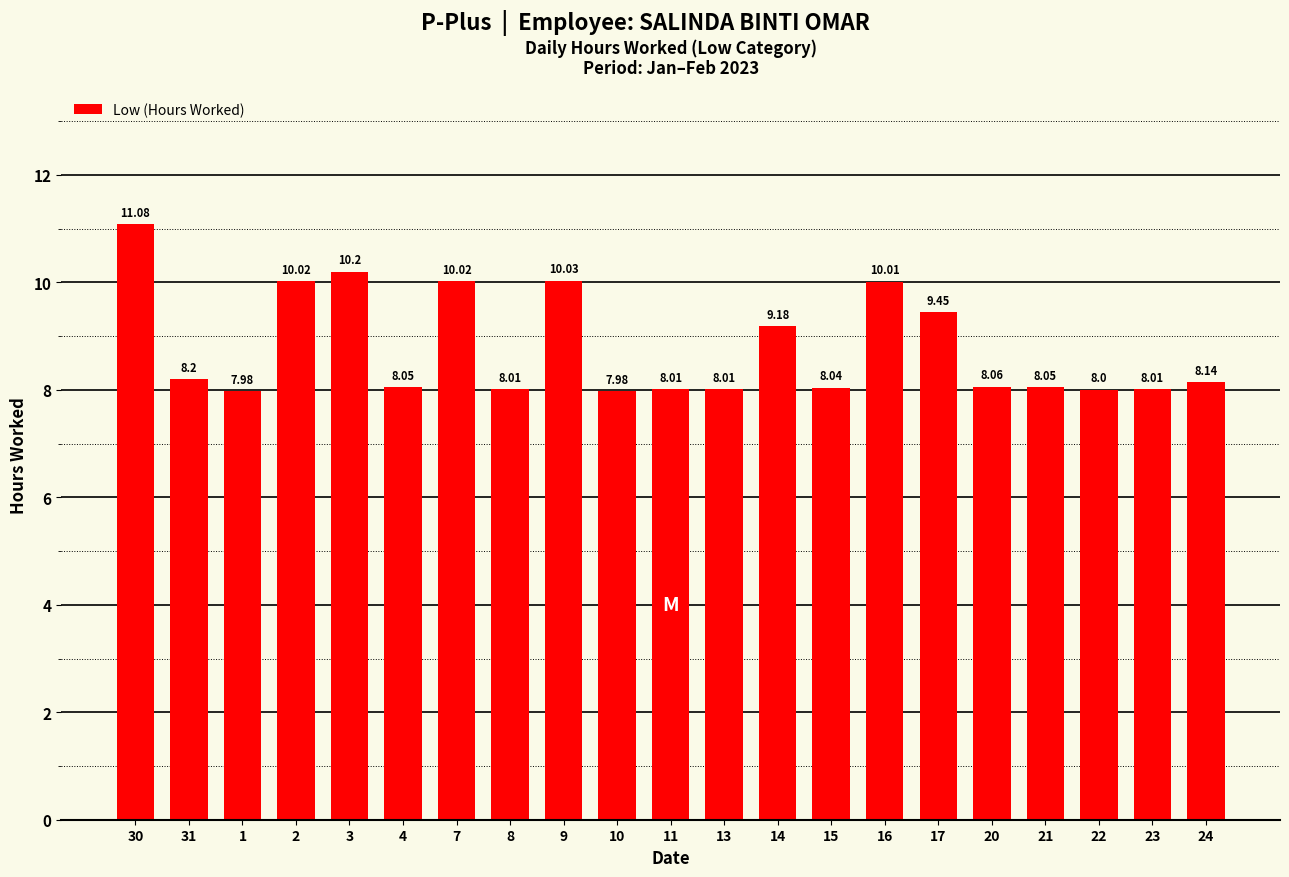

How many distinct data groups are displayed?

1